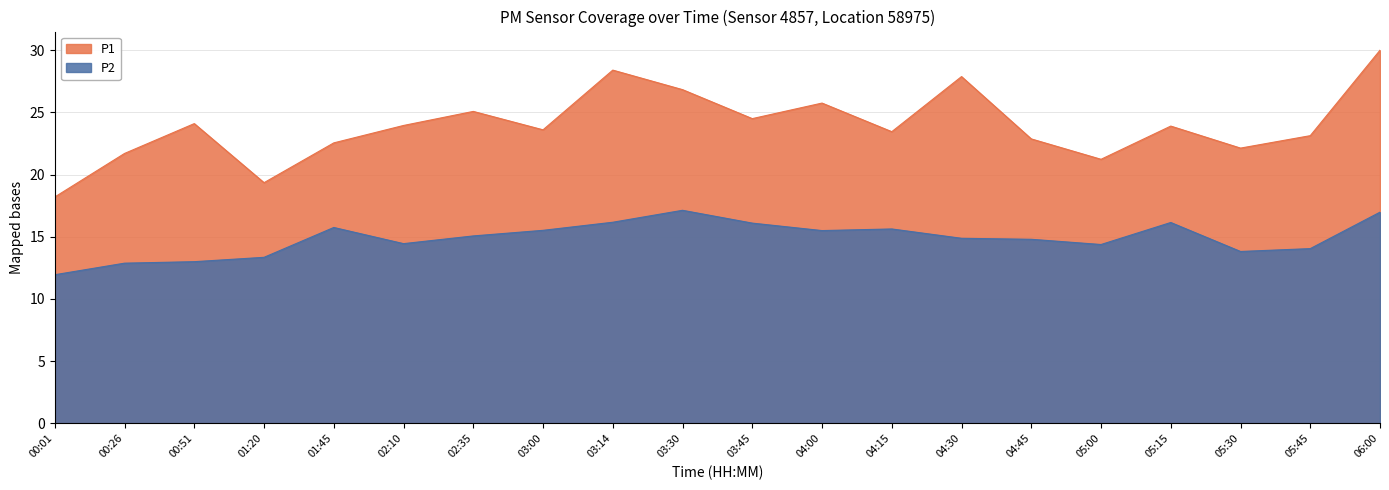

Rank the series by their average value, from highest to lowest.

P1, P2